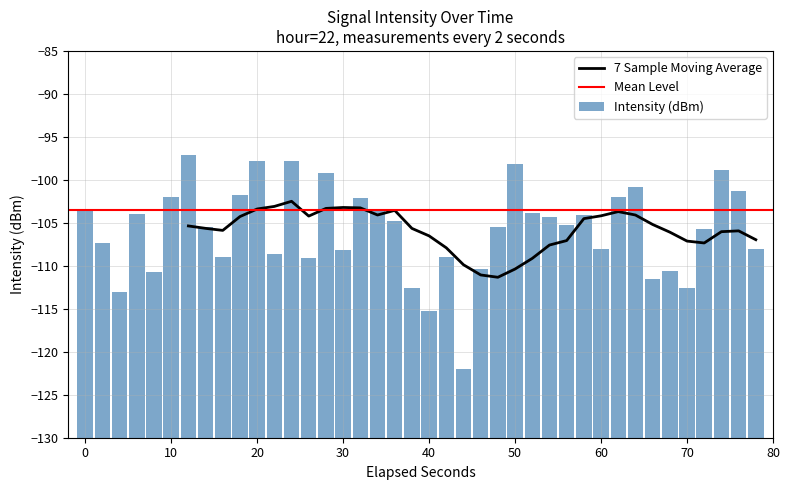

Is it true that 7 Sample Moving Average equals -110.4 at 50?

True